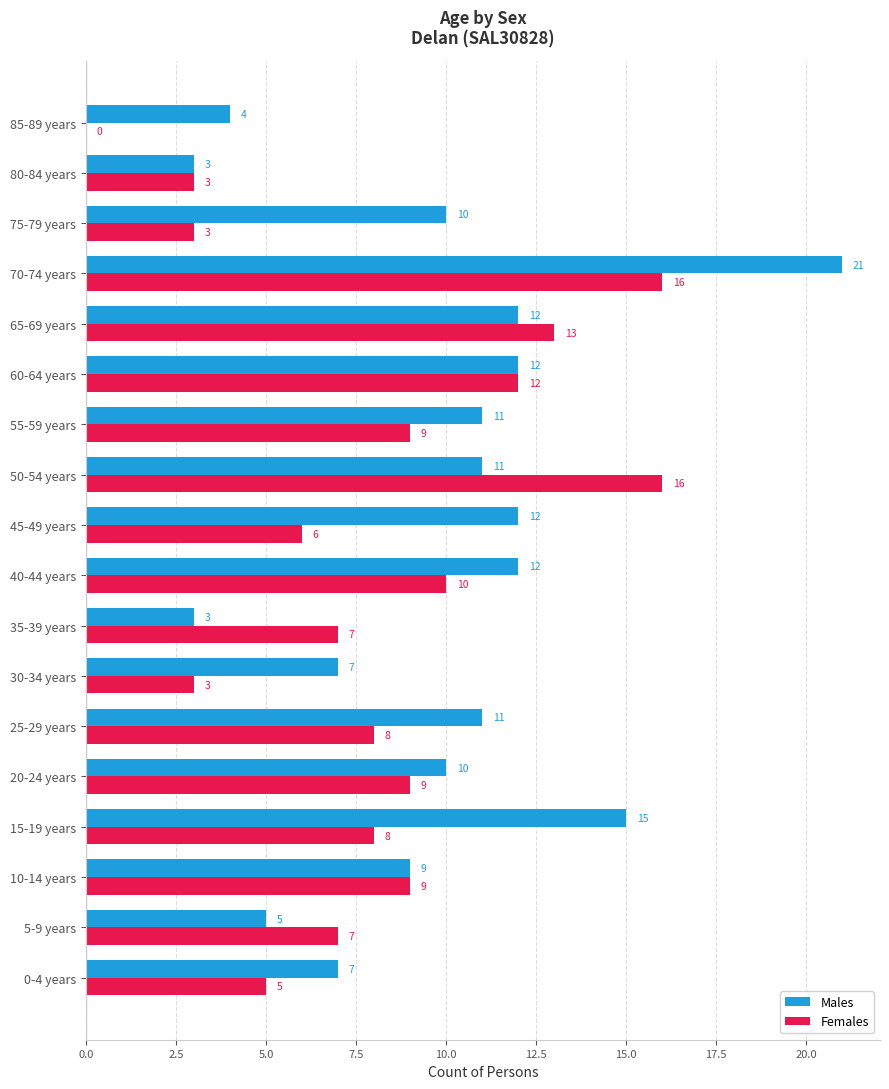

The Females series shows 7 at 5-9 years. True or false?

True